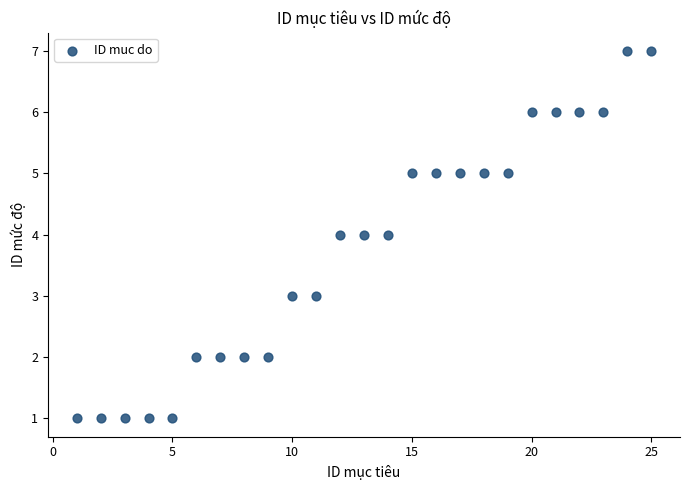

What is the range of Y values (max minus min)?

6